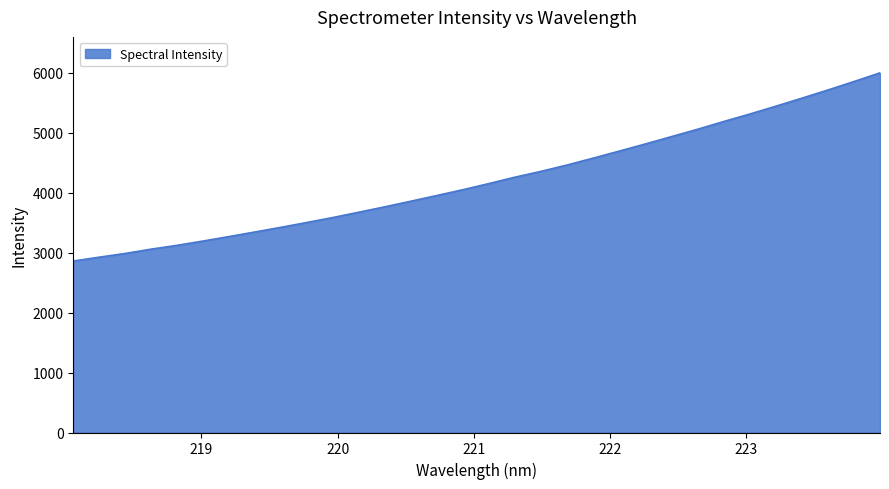

What is the smallest value displayed?

2857.8